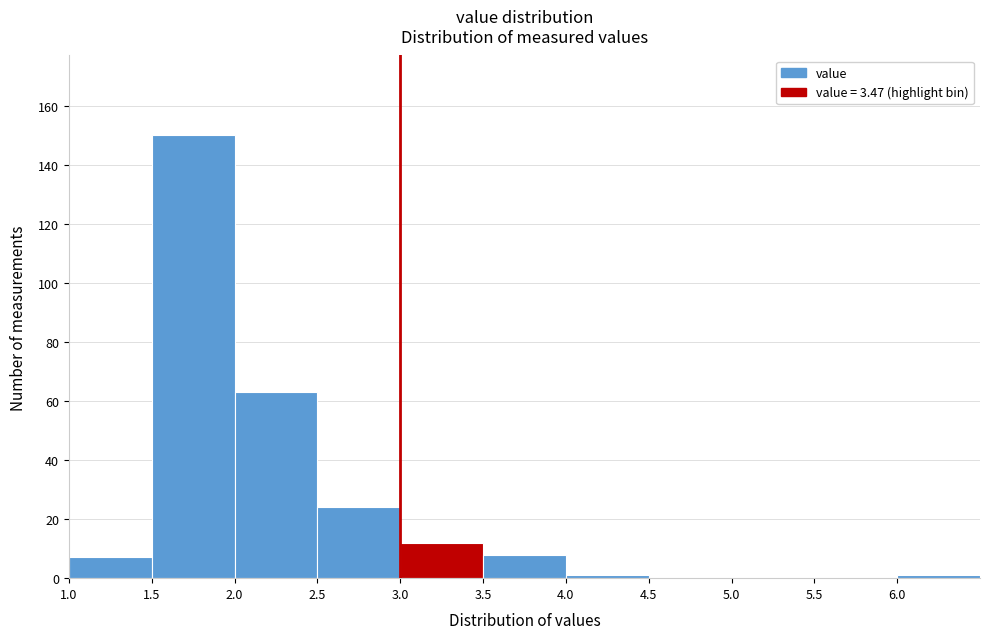

Over which range of the x-axis is the bar tallest?

1.5 to 2.0